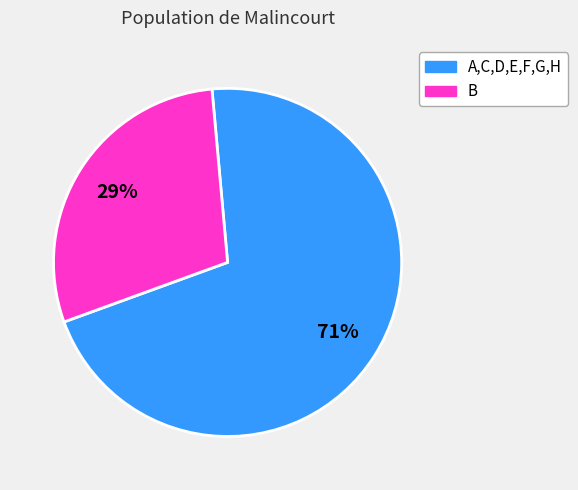

To the nearest percent, what is the average slice percentage?

50%